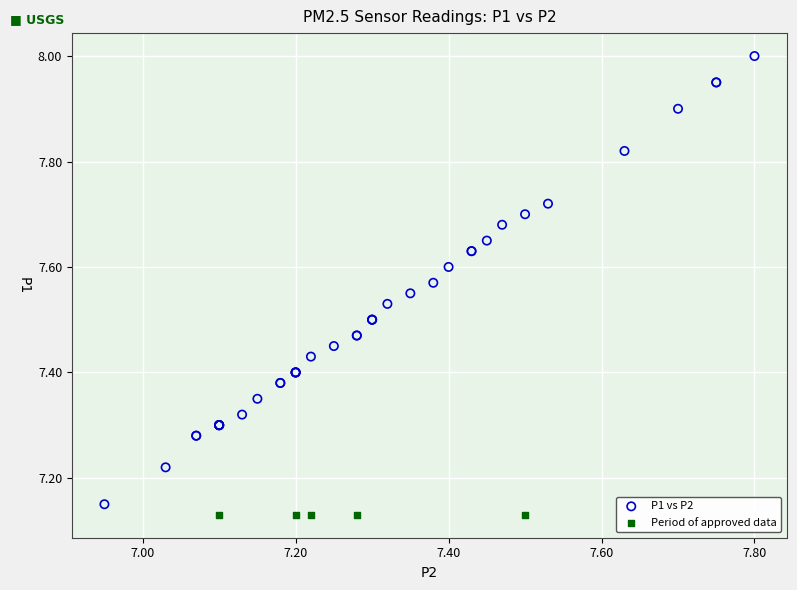

Which series reaches the maximum Y coordinate?

P1 vs P2